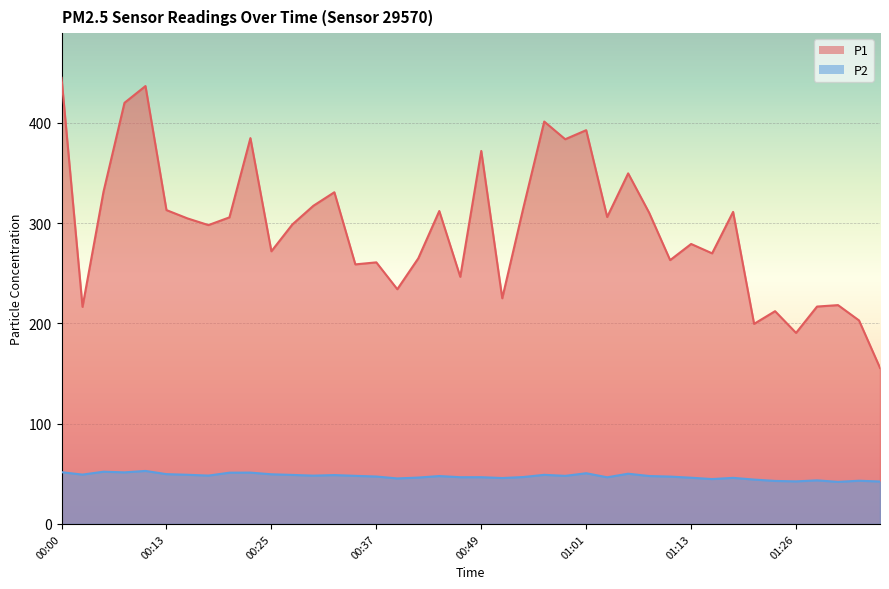

Reading right to left, what are all the values shown in this chart?

P1: 01:36=155.6	01:33=203.0	01:31=218.2	01:28=216.8	01:26=190.6	01:23=212.2	01:21=199.6	01:18=311.2	01:16=269.9	01:13=279.2	01:11=263.1	01:09=310.4	01:06=349.6	01:04=306.1	01:01=392.7	00:59=383.7	00:56=401.3	00:54=314.8	00:51=225.1	00:49=372.0	00:47=246.5	00:44=312.1	00:42=264.9	00:39=234.1	00:37=260.9	00:34=258.9	00:32=330.8	00:30=317.3	00:27=298.7	00:25=271.9	00:22=384.8	00:20=305.8	00:17=298.1	00:15=304.8	00:13=313.0	00:10=436.7	00:08=420.0	00:05=331.3	00:03=216.5	00:00=445.0
P2: 01:36=42.3	01:33=43.1	01:31=42.0	01:28=43.5	01:26=42.5	01:23=42.9	01:21=44.2	01:18=46.0	01:16=44.8	01:13=46.1	01:11=47.2	01:09=47.8	01:06=50.1	01:04=46.5	01:01=50.6	00:59=48.0	00:56=49.0	00:54=46.8	00:51=45.8	00:49=46.6	00:47=46.6	00:44=47.8	00:42=46.2	00:39=45.4	00:37=47.3	00:34=48.0	00:32=48.8	00:30=48.2	00:27=48.9	00:25=49.5	00:22=51.2	00:20=51.1	00:17=48.2	00:15=49.0	00:13=49.7	00:10=52.9	00:08=51.5	00:05=52.1	00:03=49.2	00:00=51.6